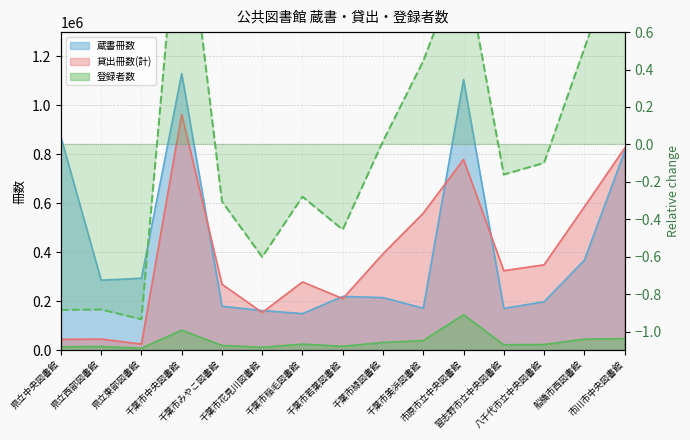

How many points are lower than both their immediate neighbors (excluding endpoints)?

4